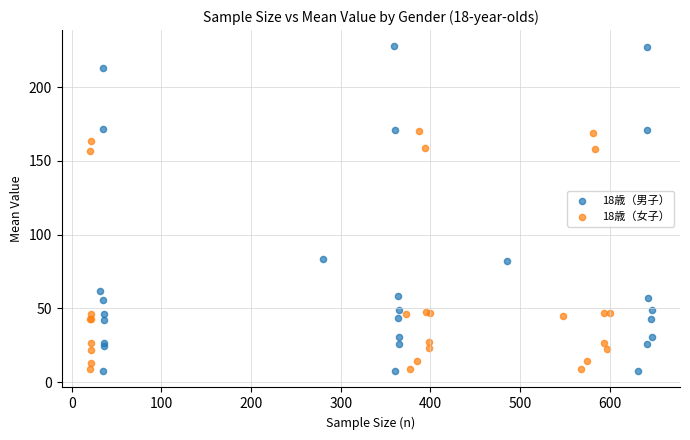

Which series reaches the maximum Y coordinate?

18歳（男子）